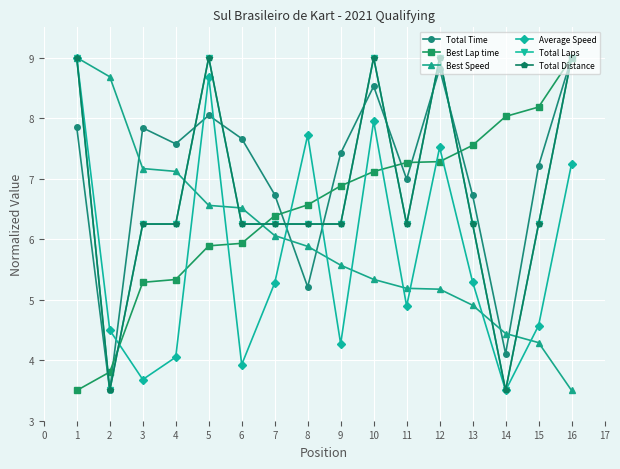

Is this an area chart (filled region under the line)?

No